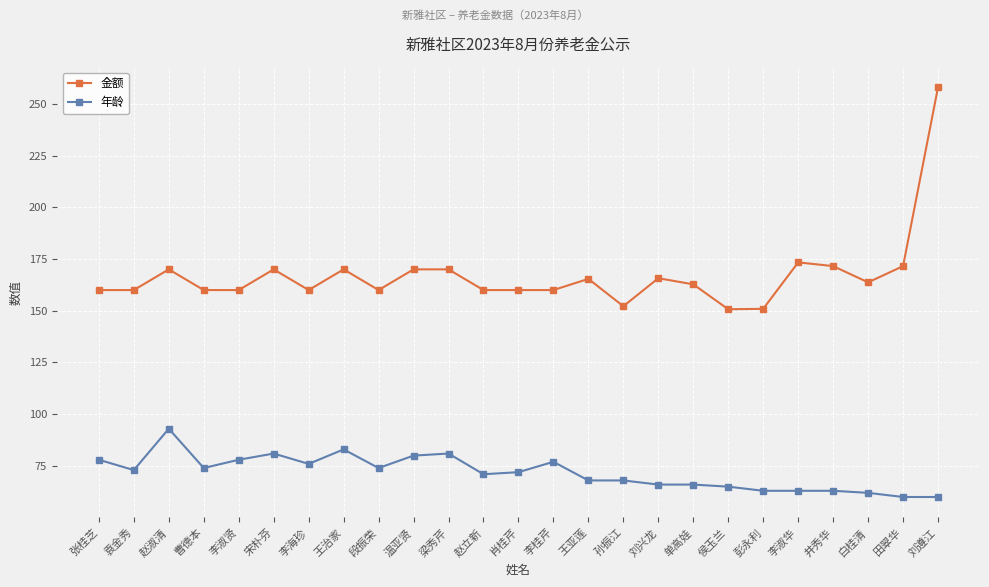

What is the approximate value of 金额 at 彭永利?

150.9